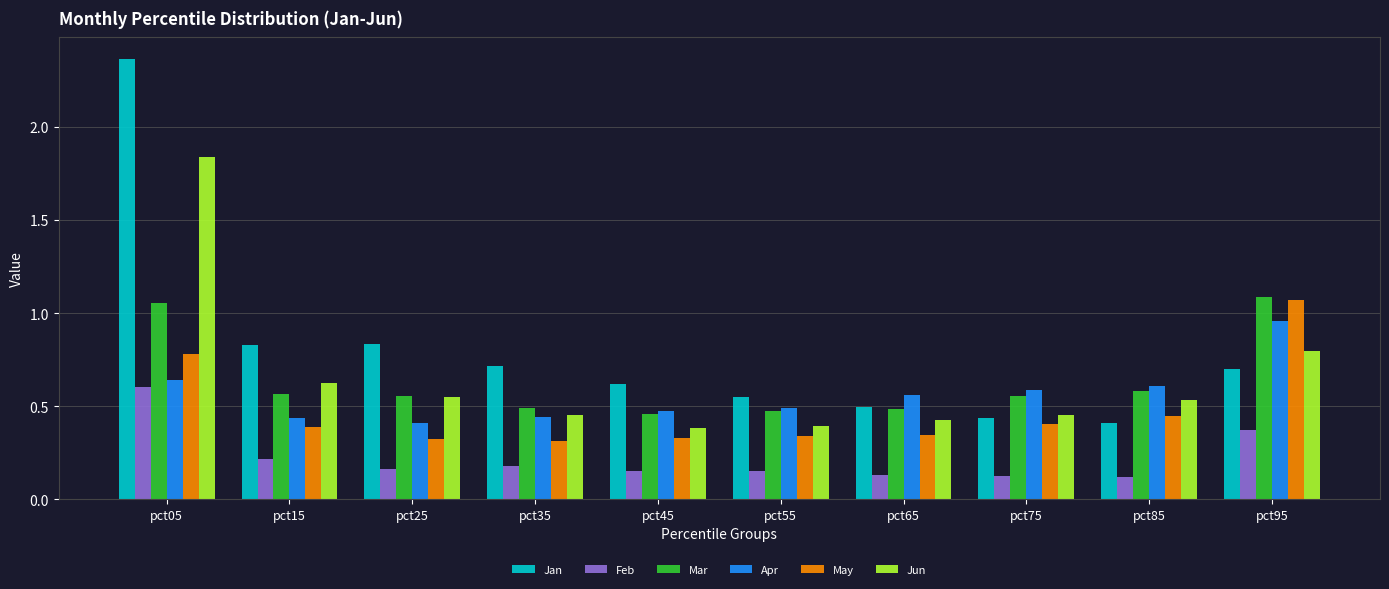

What is the total value across all series at pct95?

5.0